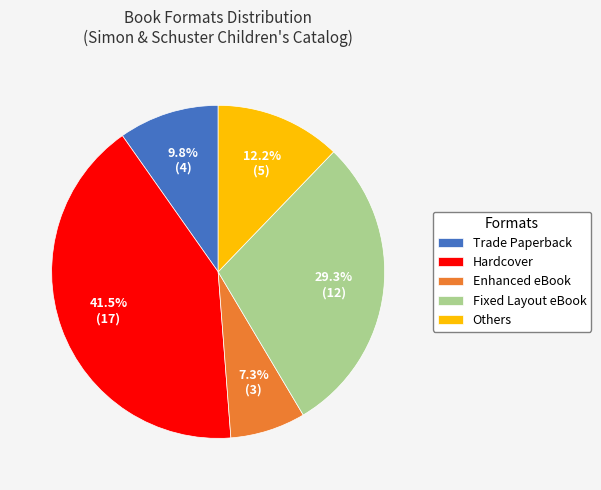

True or false: Trade Paperback accounts for 24% of the total.

False